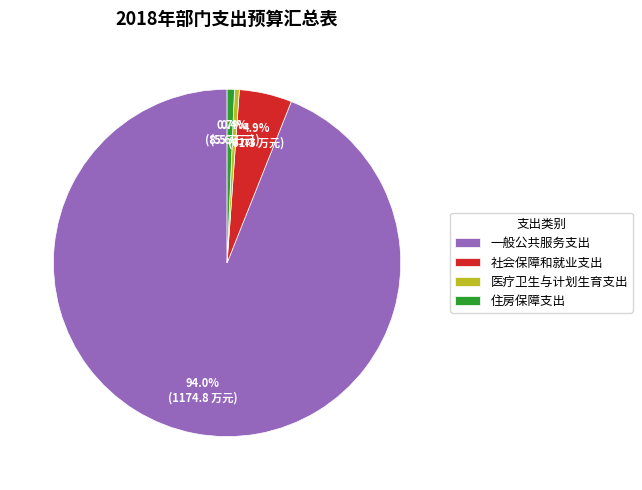

Between 一般公共服务支出 and 社会保障和就业支出, which is larger?

一般公共服务支出